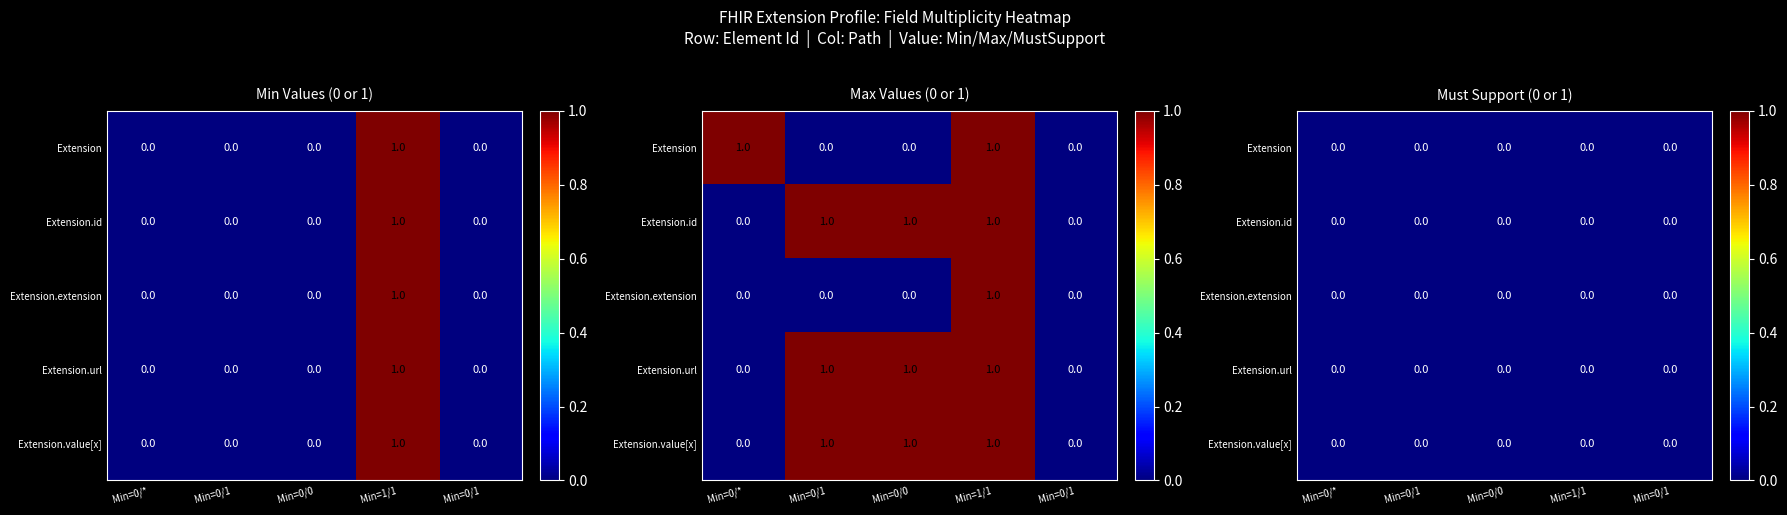

How many positive values does the Extension.id series have?

1